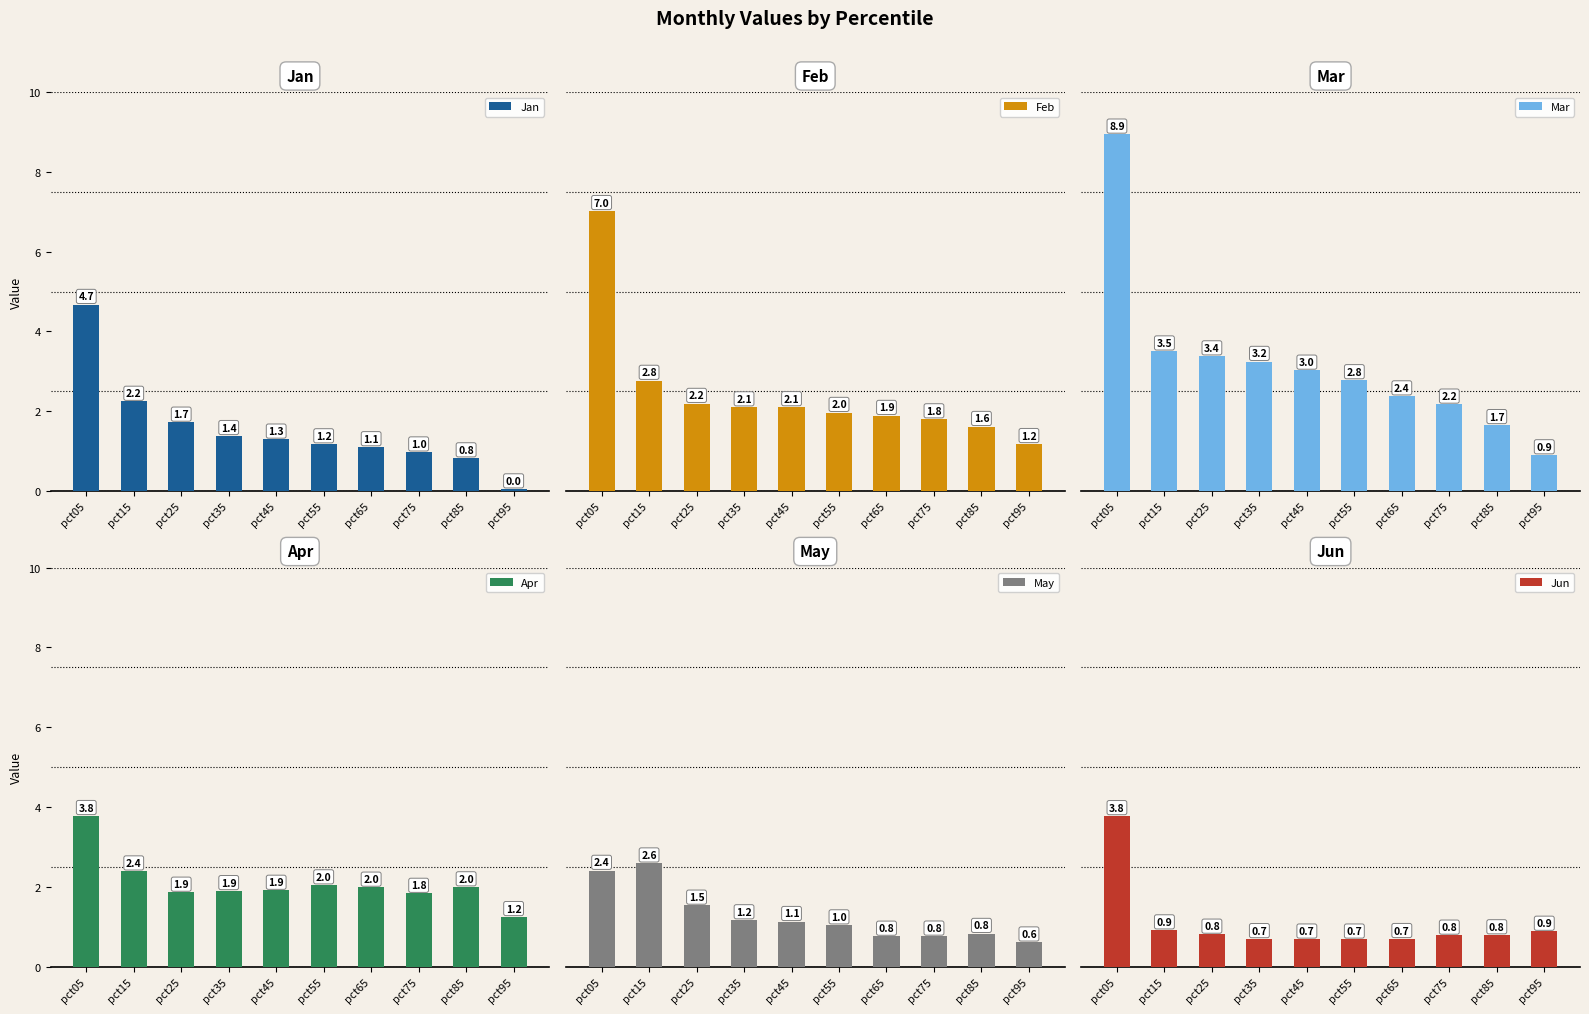

True or false: Feb has a value of 1.9 at pct65.

True